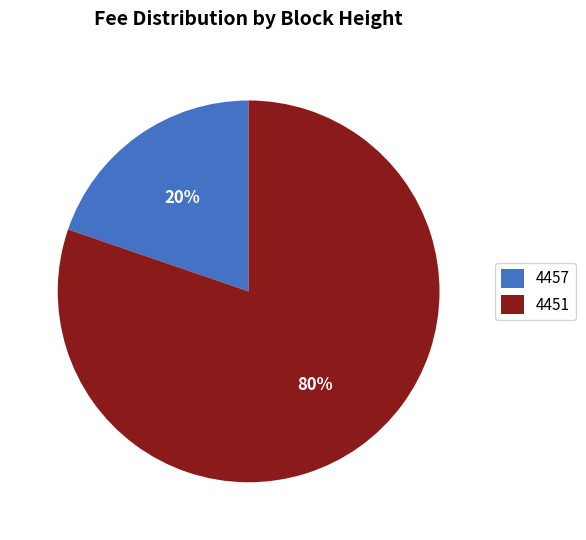

Approximately how many times larger is the value at 4457 compared to 4451?

0.2